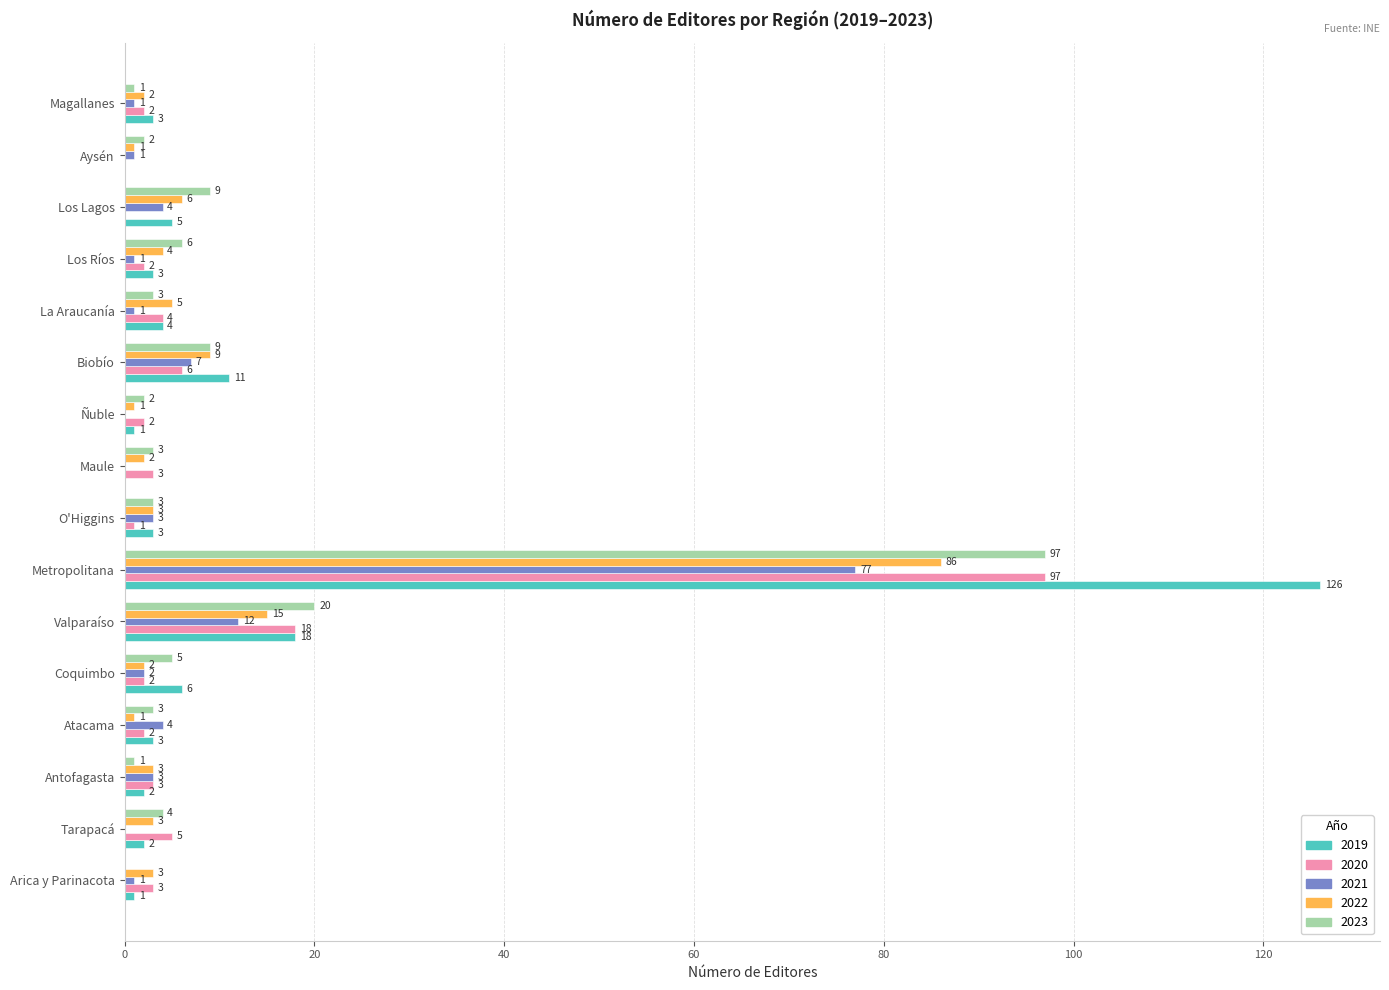

Where is 2021 nearest to the value 38?

Valparaíso